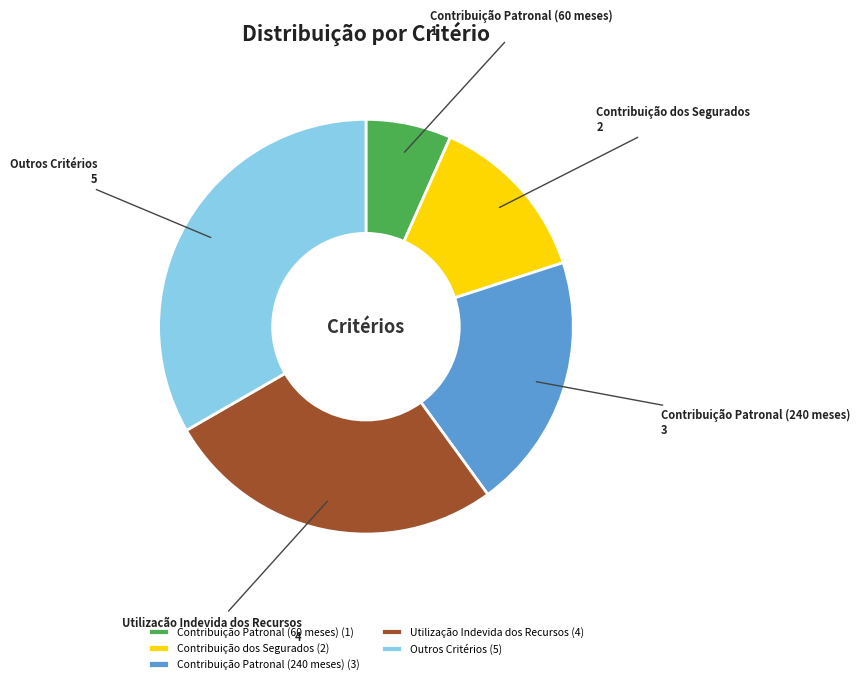

Combined, do Outros Critérios and Contribuição dos Segurados account for over 50%?

No